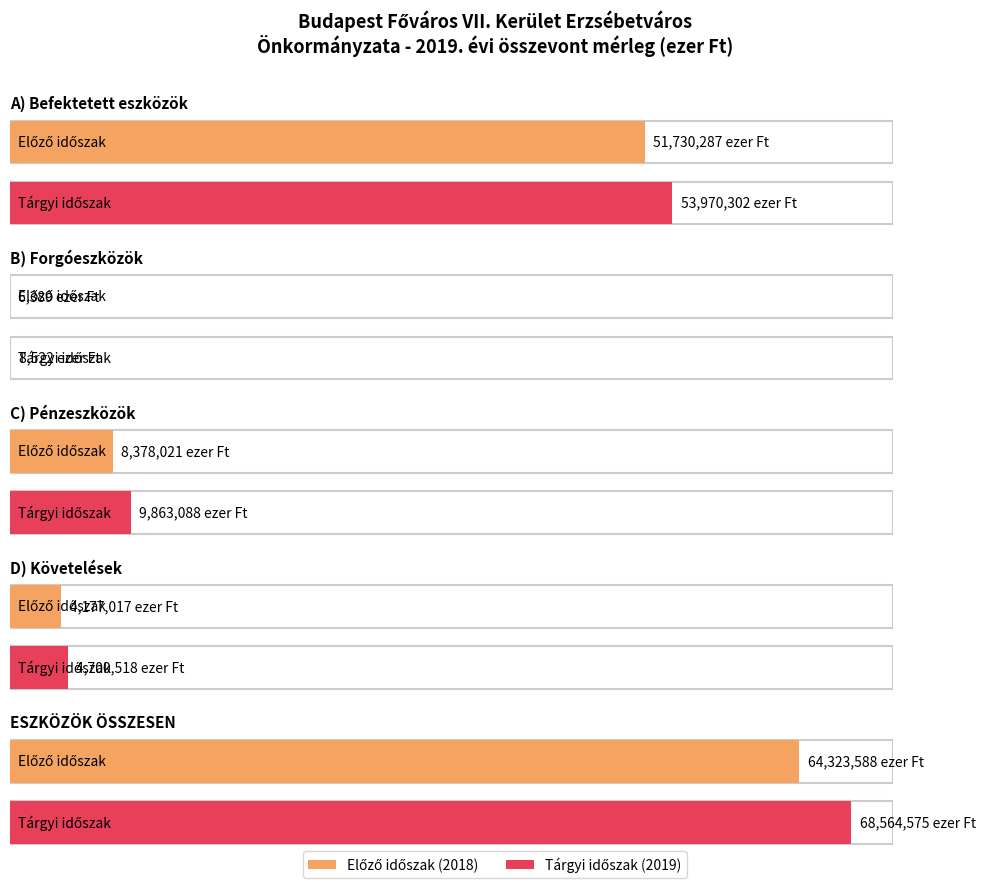

How many data points in Tárgyi időszak are less than 9863088?

2